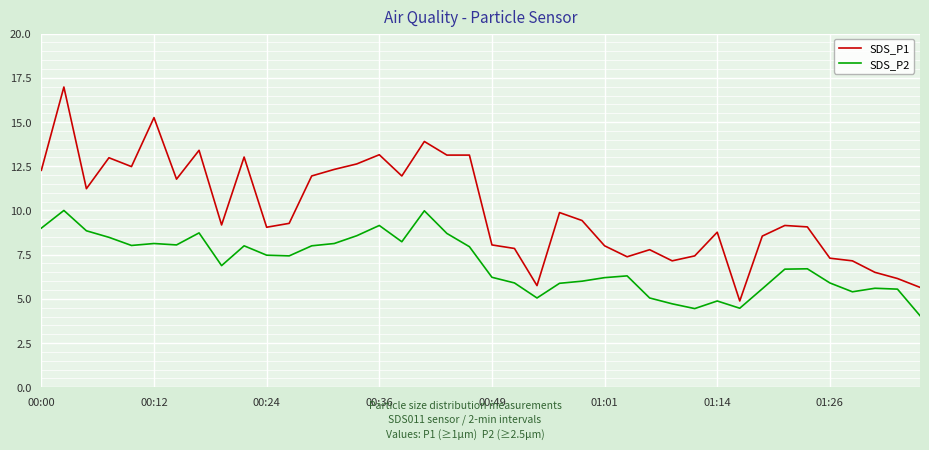

True or false: SDS_P1 and SDS_P2 cross at least once.

False